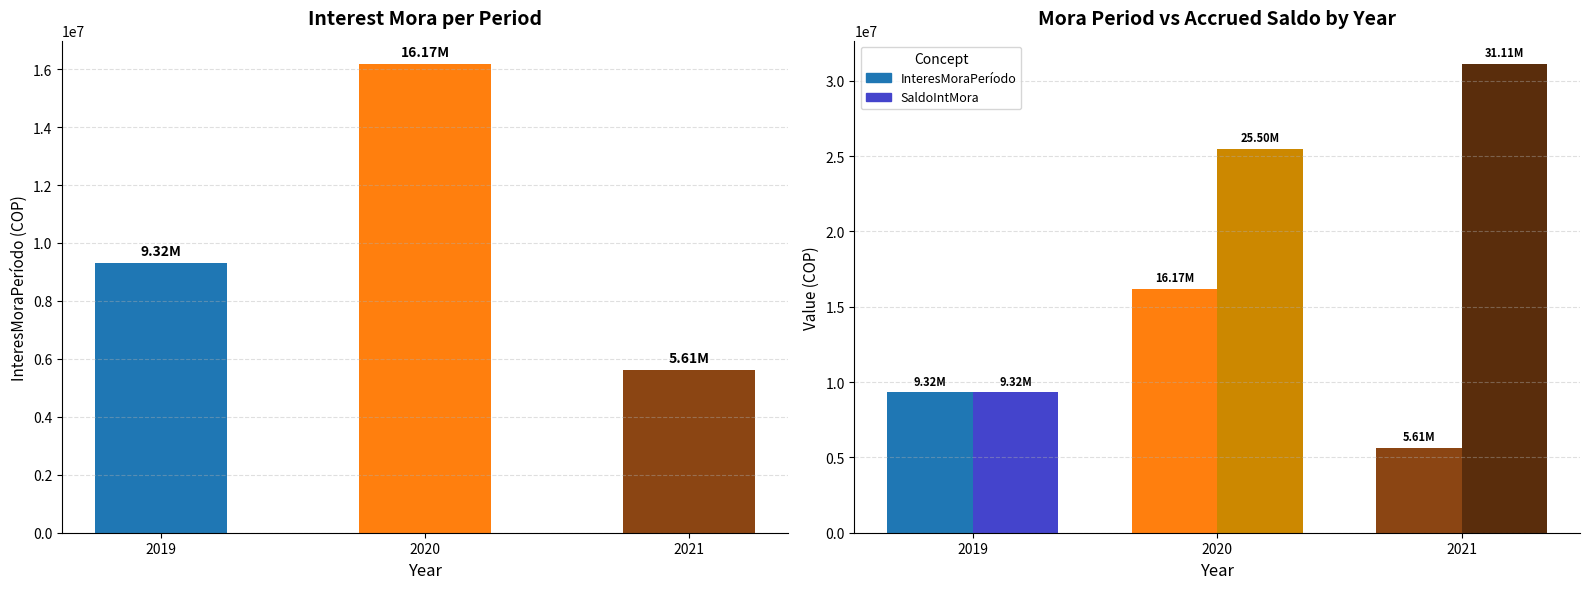

Count the number of data series in this chart.

2